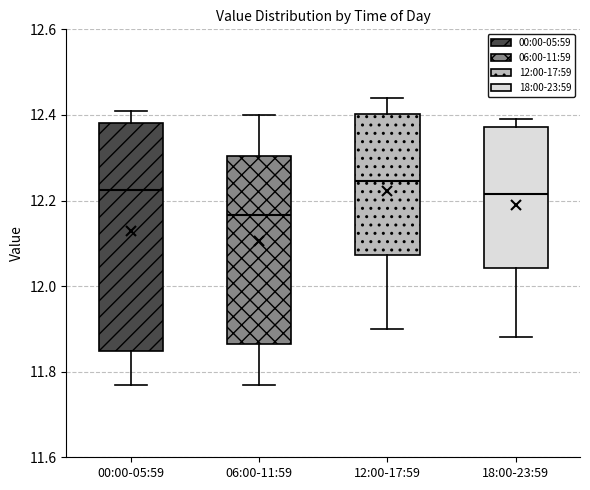

Which box has the lowest median line?

06:00-11:59